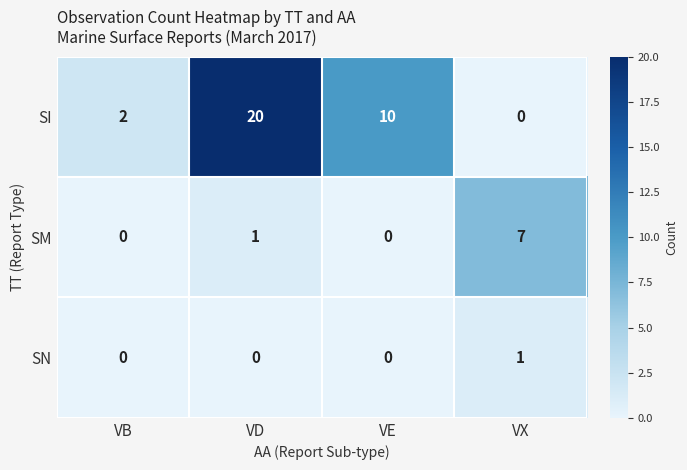

What is the maximum value shown in the chart?

20